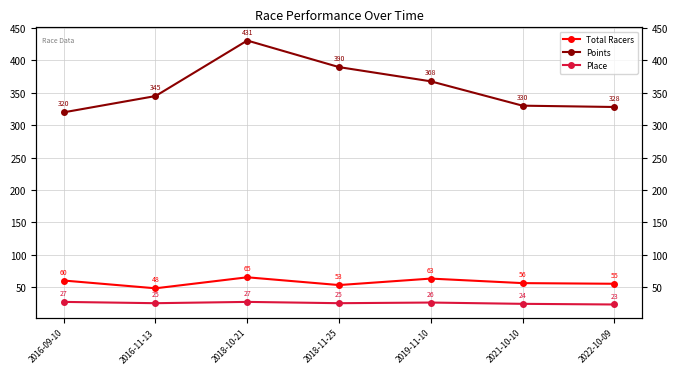

What is the approximate value of Points at 2018-10-21?

430.7